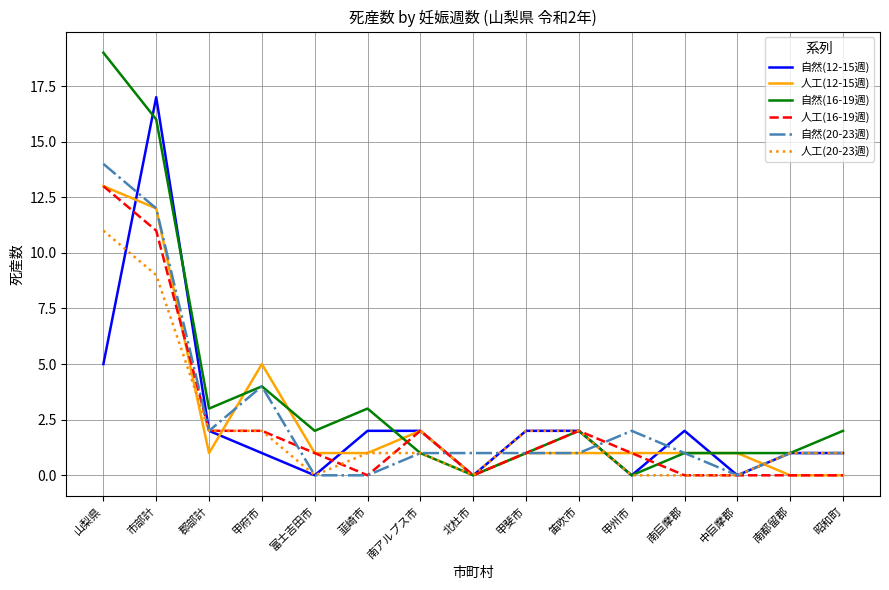

What position from the right is 甲府市?

12